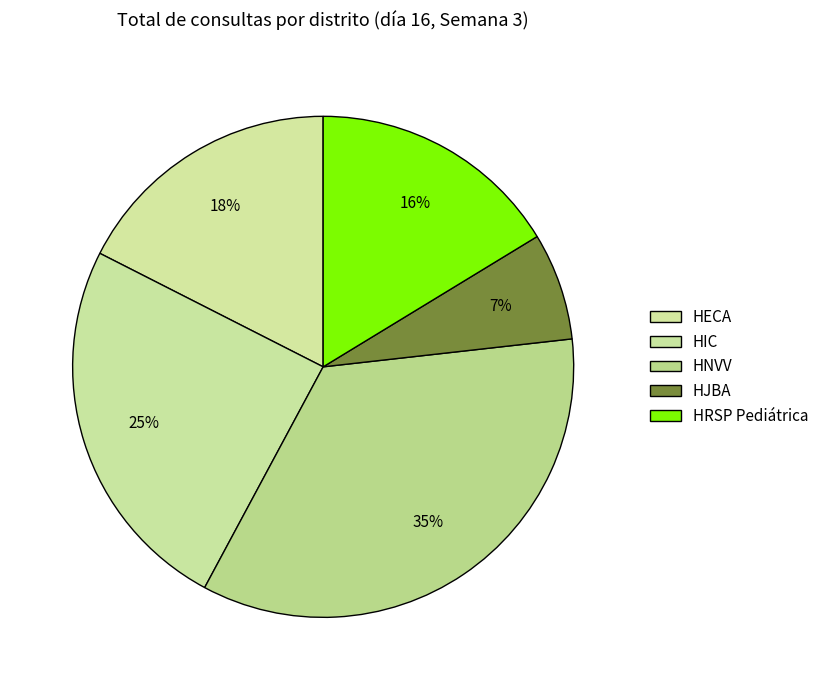

Count the number of slices in the pie.

5